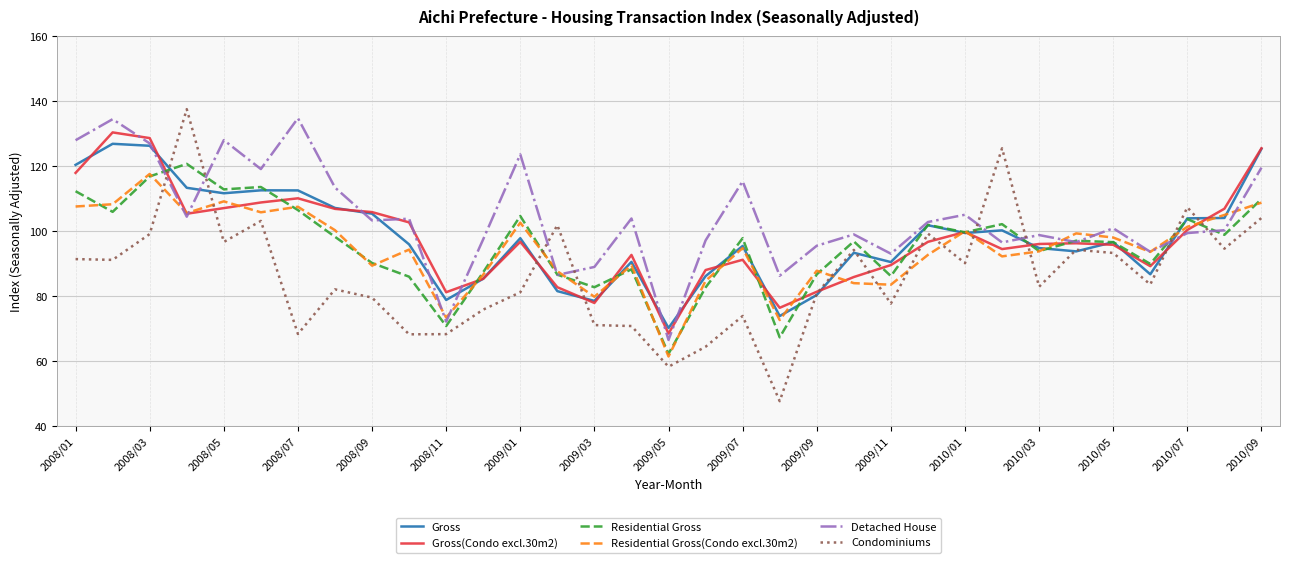

True or false: Gross(Condo excl.30m2) and Condominiums intersect in this chart.

True